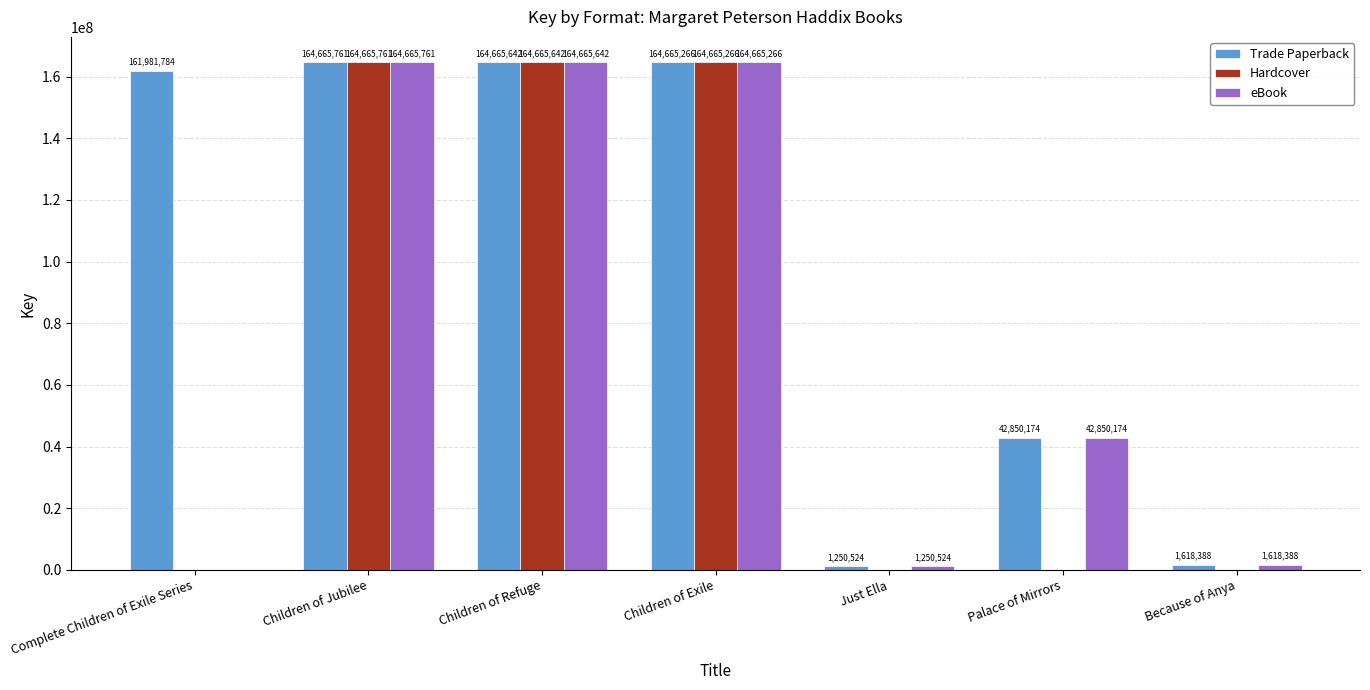

What are all the series names shown in the legend?

Trade Paperback, Hardcover, eBook